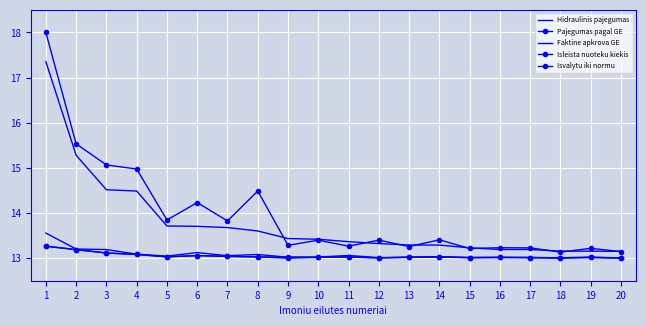

True or false: Pajegumas pagal GE and Hidraulinis pajegumas intersect in this chart.

False